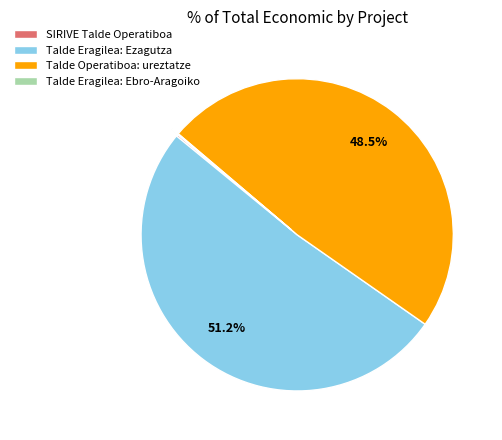

To the nearest percent, what is the difference between the Talde Operatiboa: ureztatze and Talde Eragilea: Ezagutza slice percentages?

3%